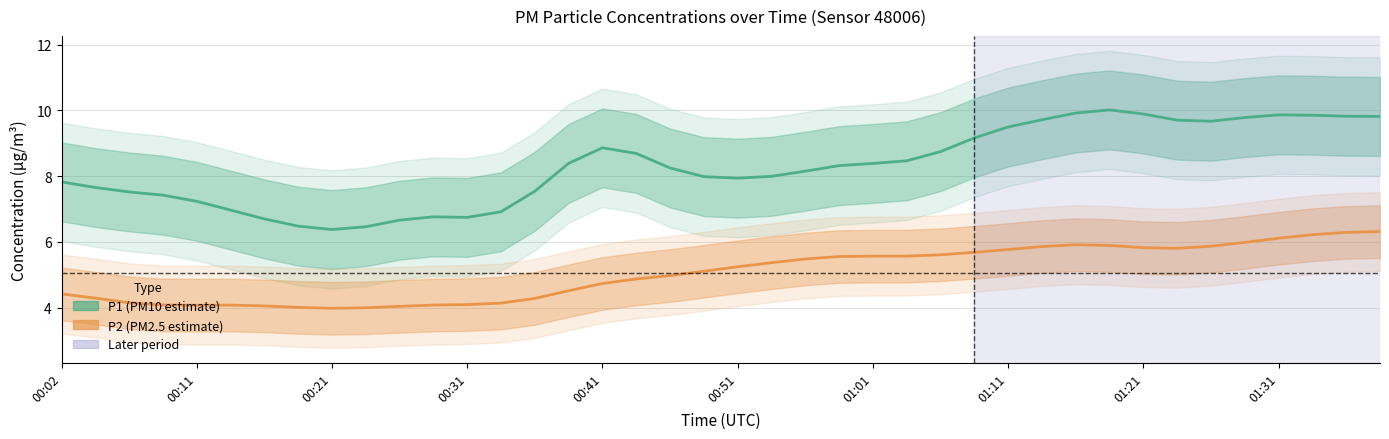

What is the spread (max minus min) of values at 00:21?

2.3